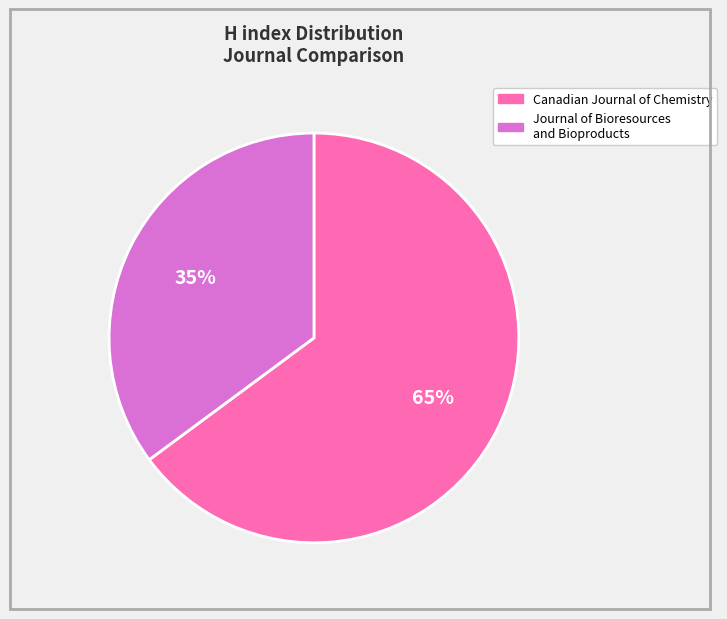

Which category has the smallest portion of the pie?

Journal of Bioresources and Bioproducts